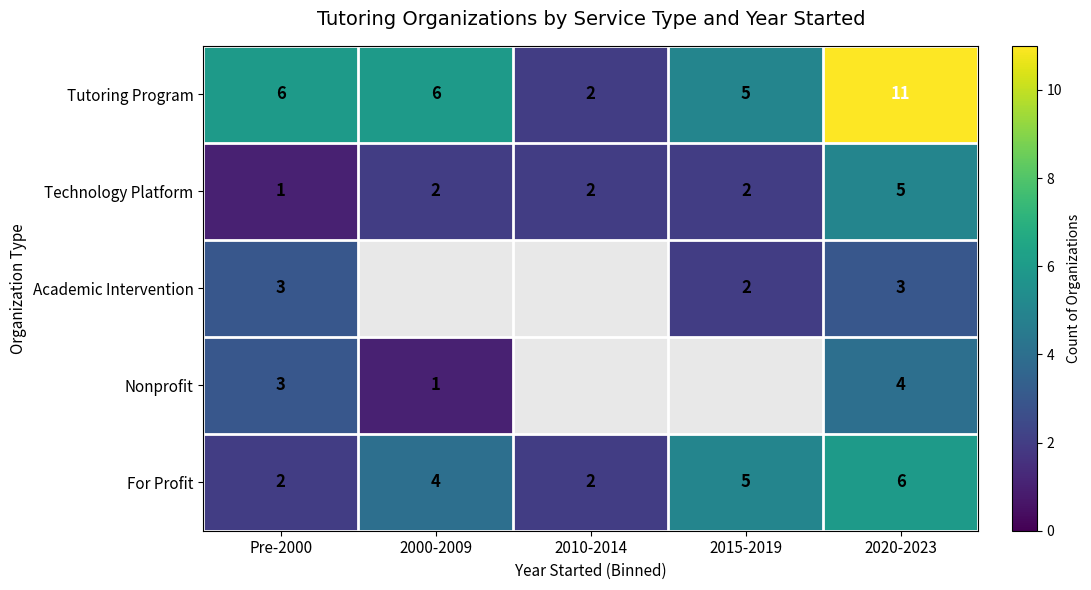

How many For Profit values are between 2 and 5?

4